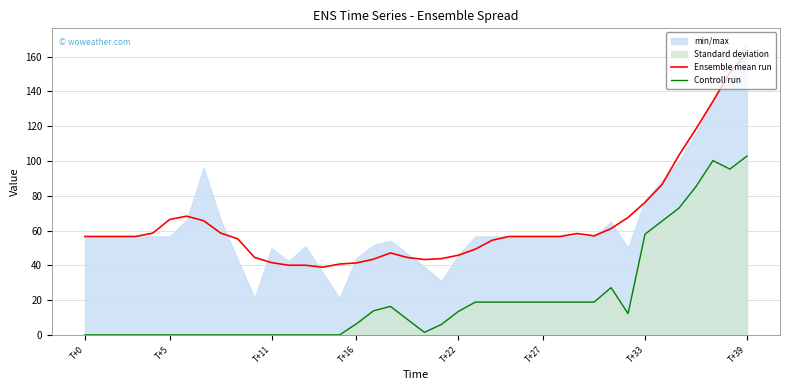

Does the chart have visible grid lines?

Yes